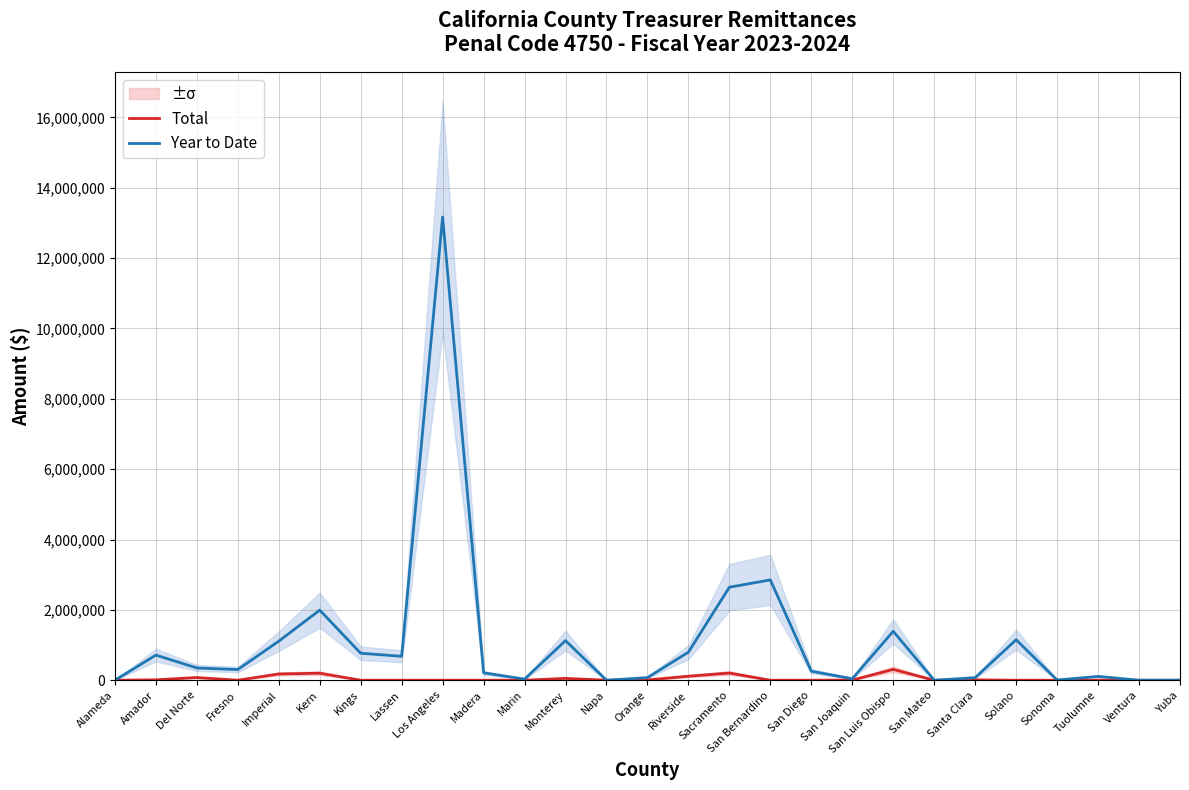

True or false: Total and Year to Date cross at least once.

False